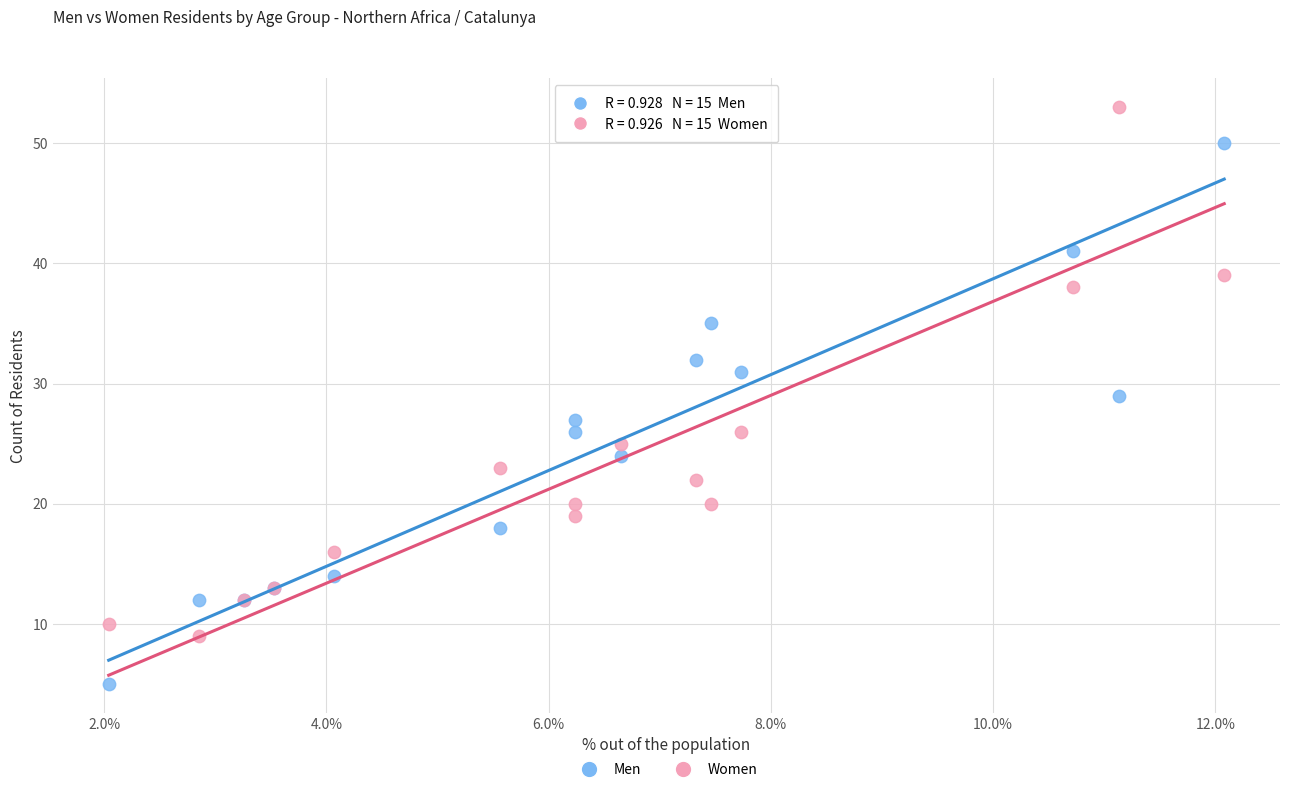

Which series has the largest Y range (max minus min)?

Men